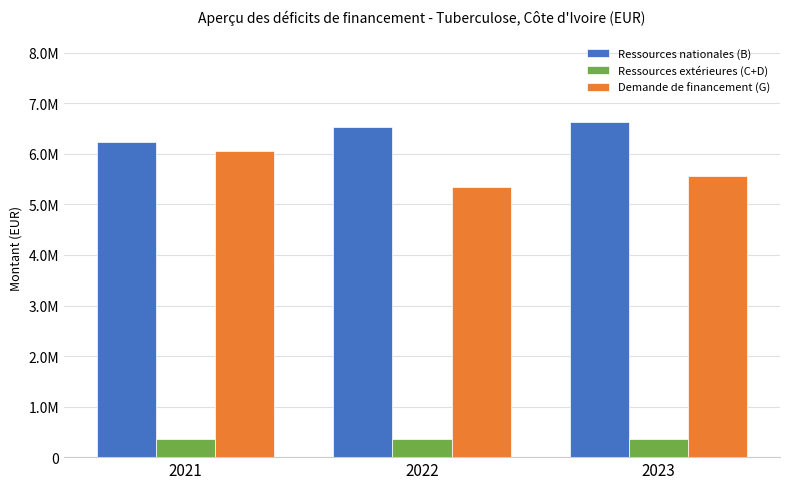

Reading left to right, list all the values displayed in this chart.

Ressources nationales (B): 6234345.2	6522412.1	6630917.7
Ressources extérieures (C+D): 366984.8	366984.8	366984.8
Demande de financement (G): 6066055.0	5348380.0	5564289.0